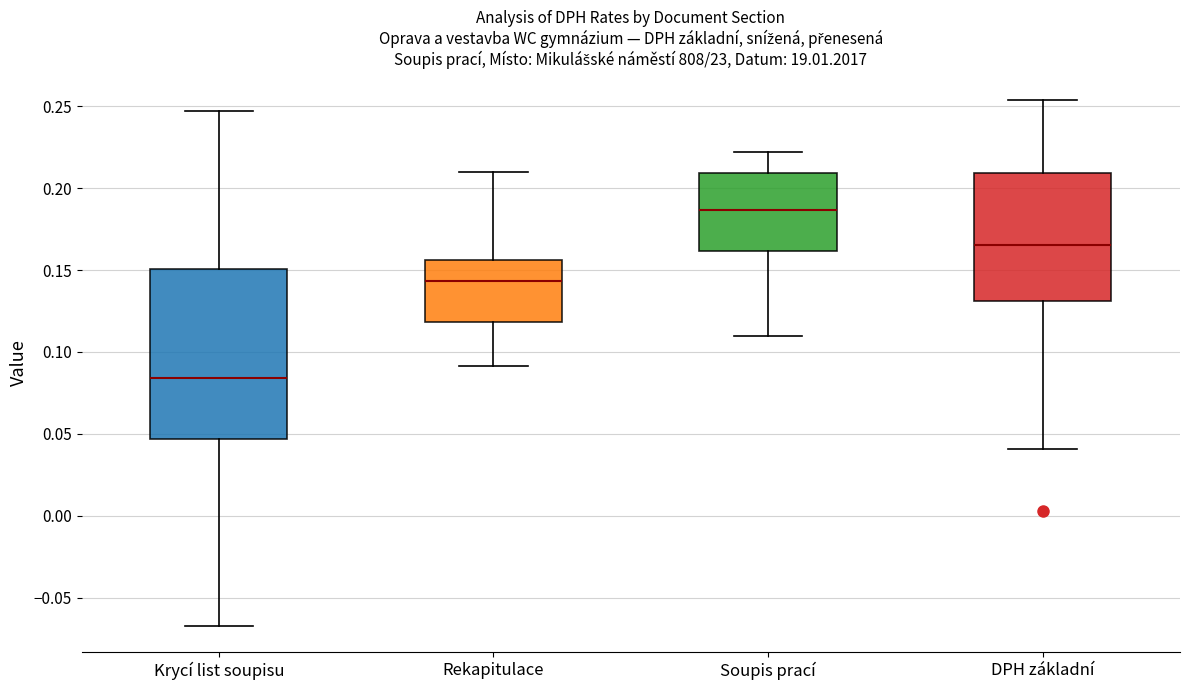

Comparing the boxes themselves (not the whiskers), which one is the tallest?

Krycí list soupisu